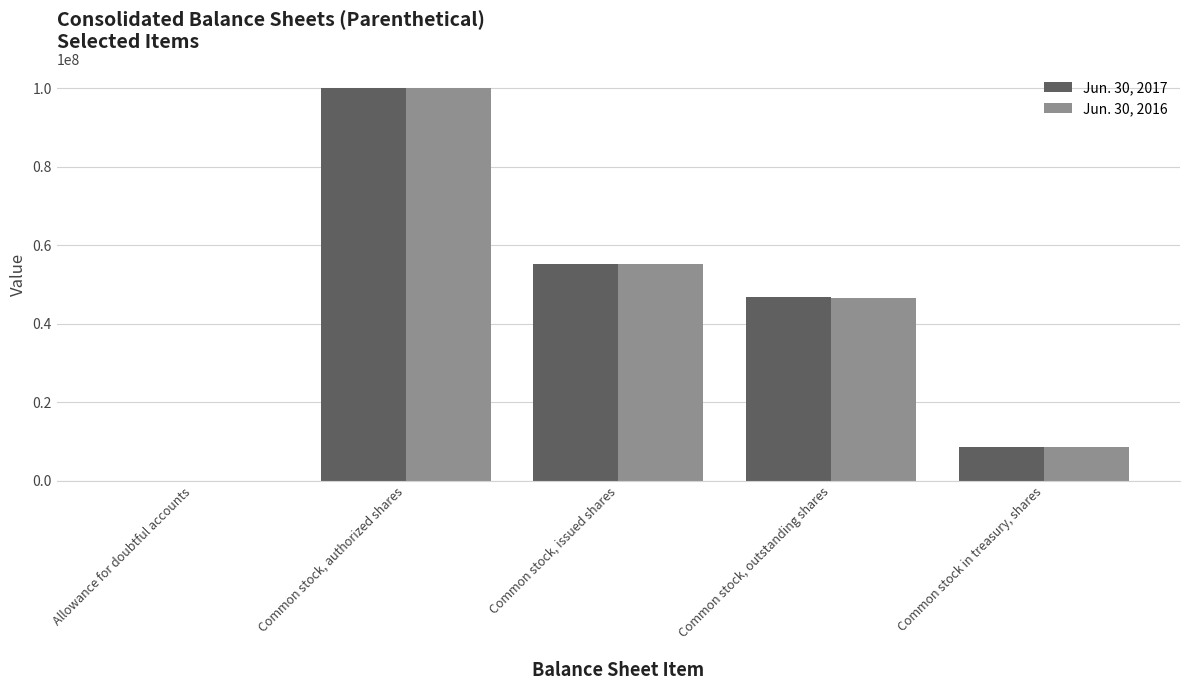

At which category does the chart reach its peak across all series?

Common stock, authorized shares